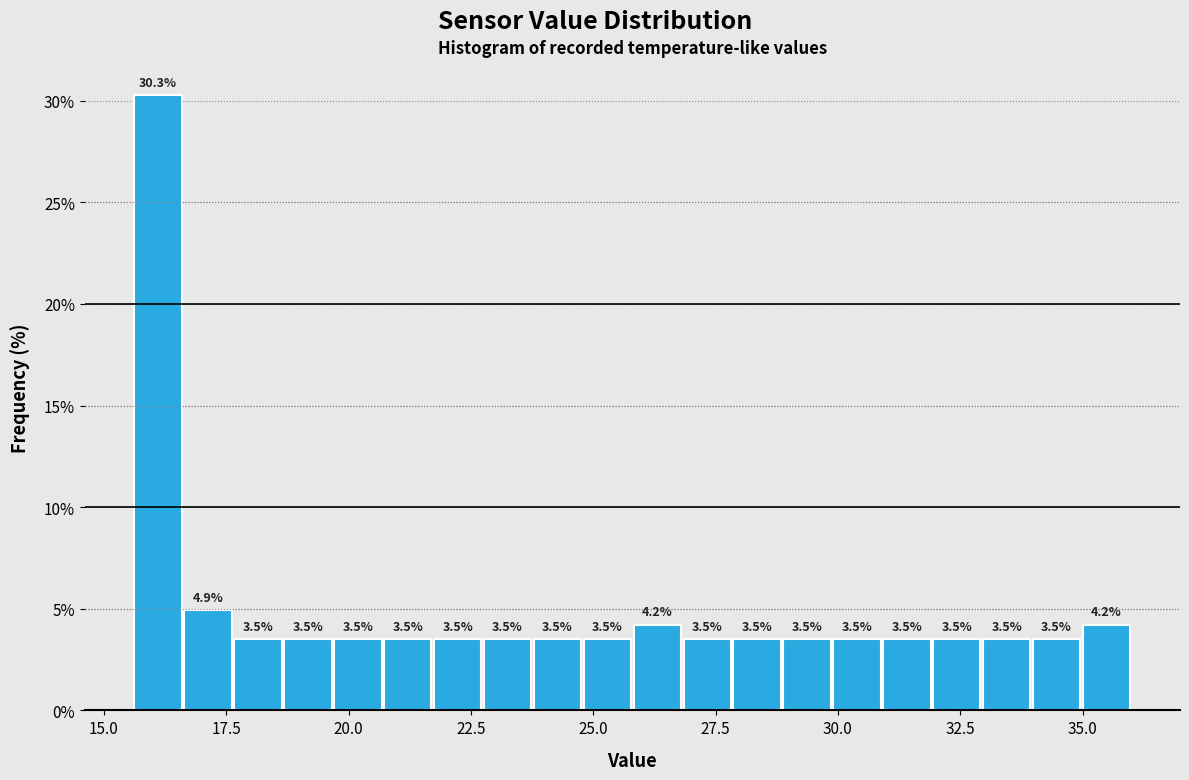

Around what value on the x-axis is the tallest bar? Give the approximate position of its centre, as read against the axis.

16.0